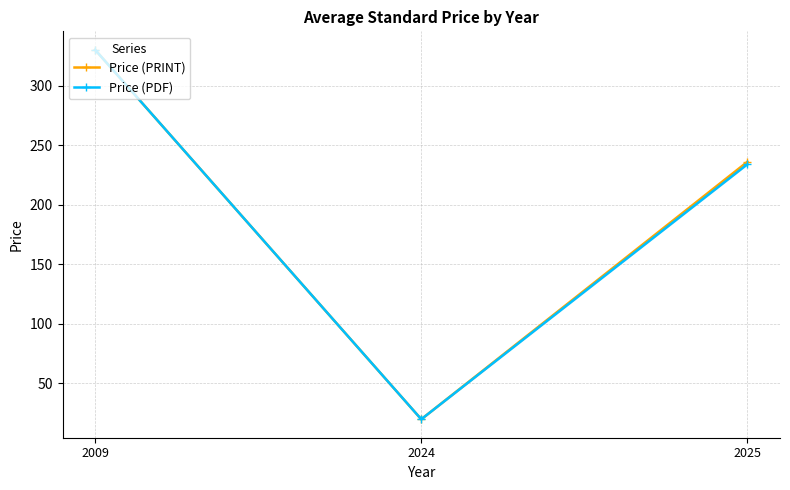

Rank the categories by Price (PRINT) value from lowest to highest.

2024, 2025, 2009